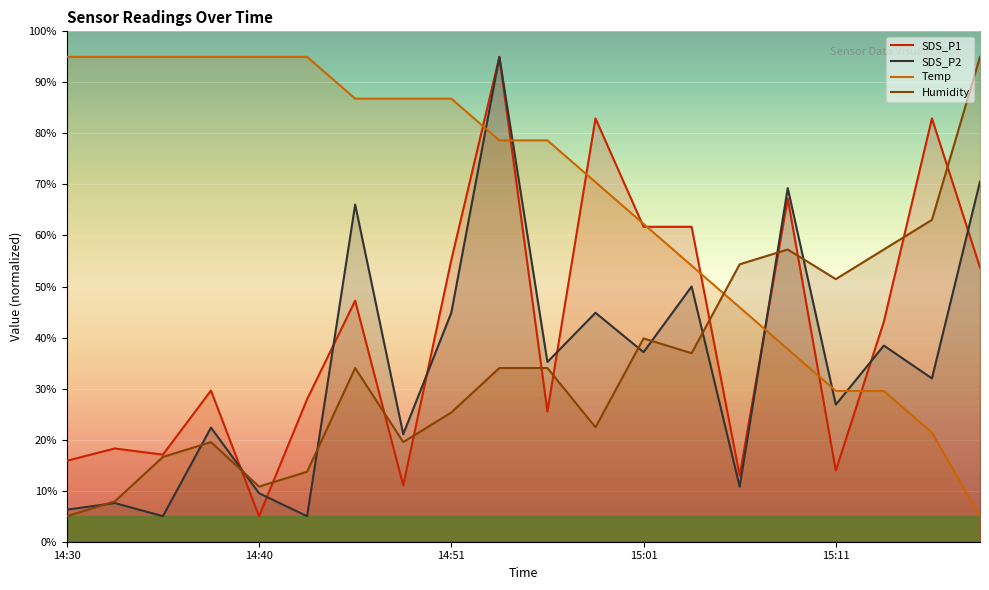

Rank the series by their maximum value, from highest to lowest.

SDS_P1, SDS_P2, Temp, Humidity